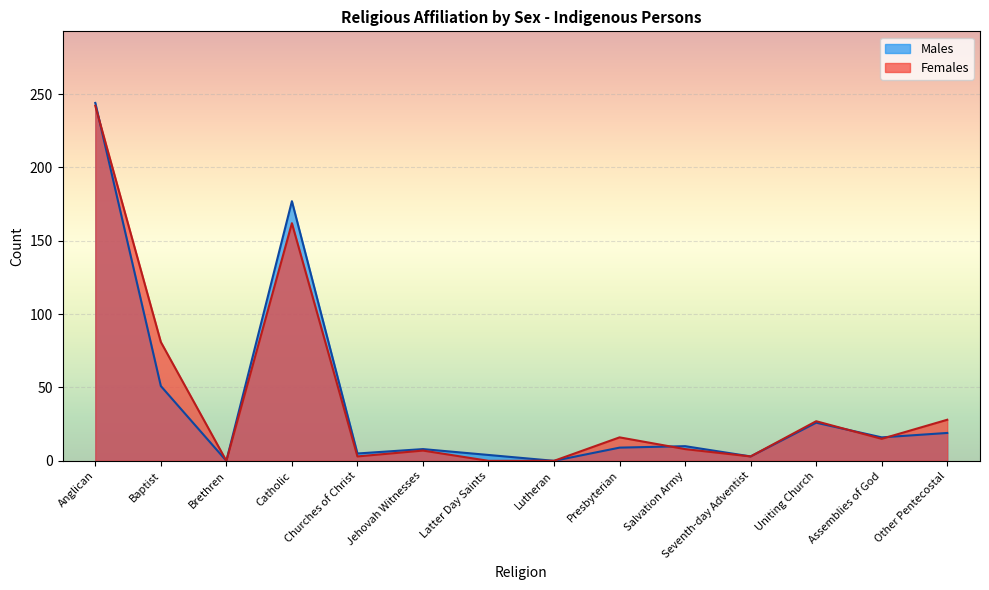

How many distinct data groups are displayed?

2